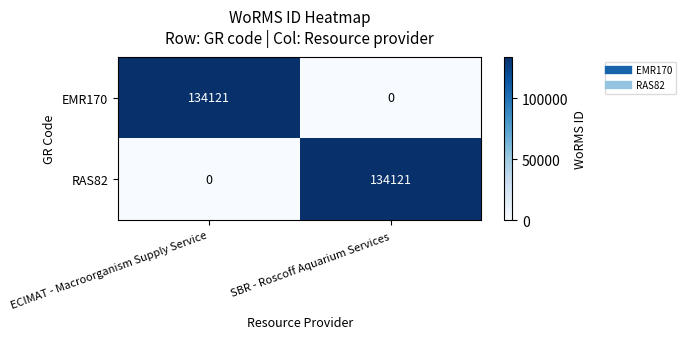

Is the value of RAS82 at ECIMAT - Macroorganism Supply Service greater than the value of EMR170 at ECIMAT - Macroorganism Supply Service?

No